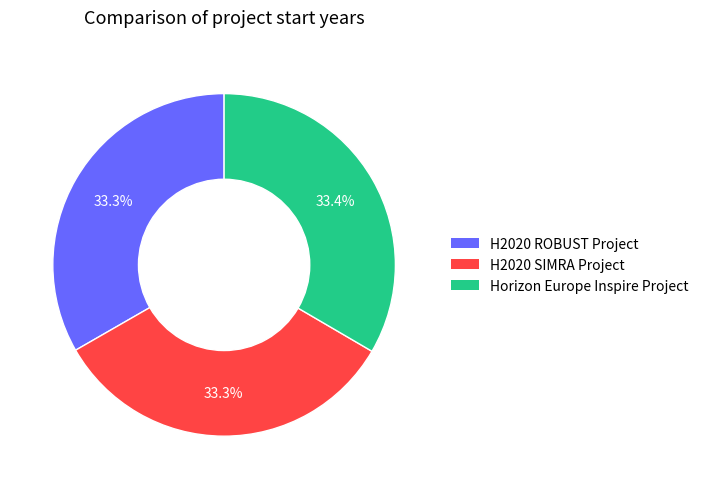

To the nearest percent, what is the combined percentage of H2020 ROBUST Project and Horizon Europe Inspire Project?

67%